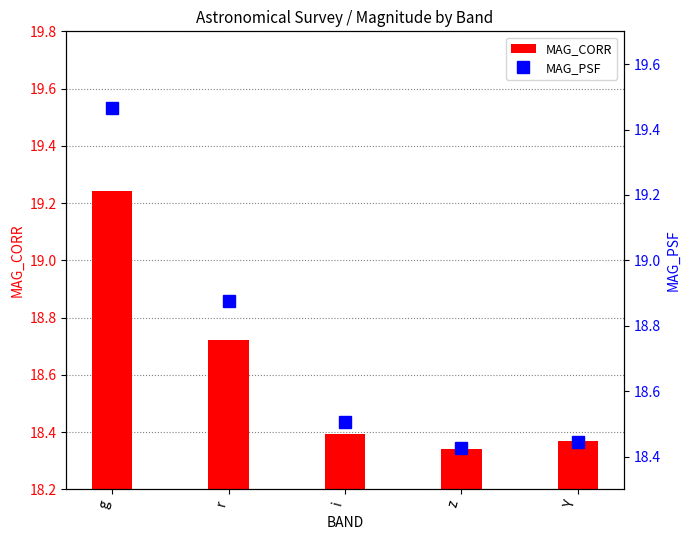

What is the label of the 2nd bar from the right?

z